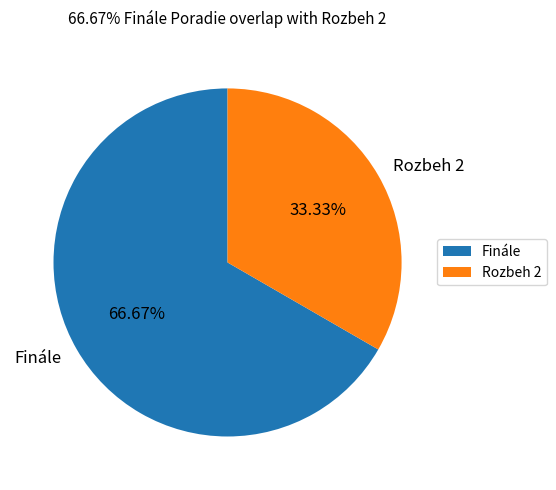

To the nearest percent, what percentage of the pie is Finále?

67%